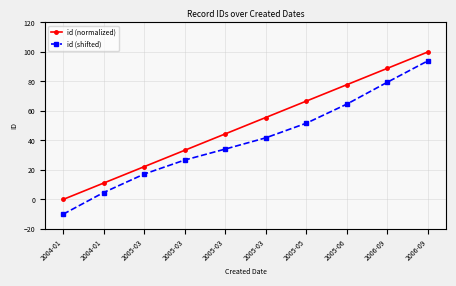

What is the label of the 5th point from the right?

2005-03